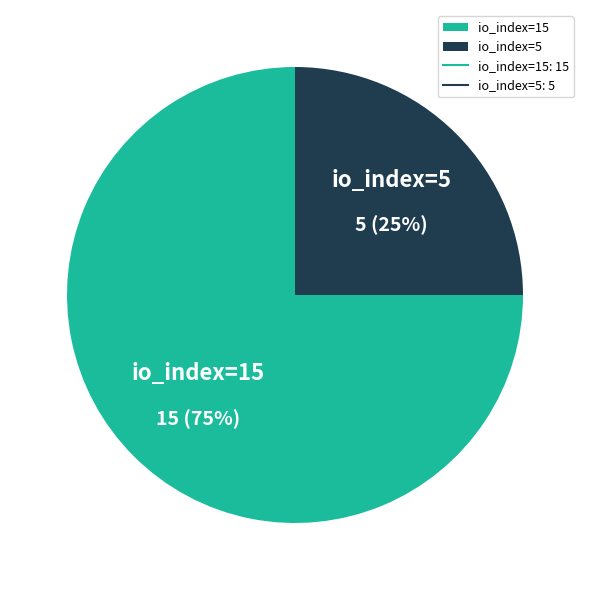

What is the ratio of the value at io_index=15 to the value at io_index=5?

3.0